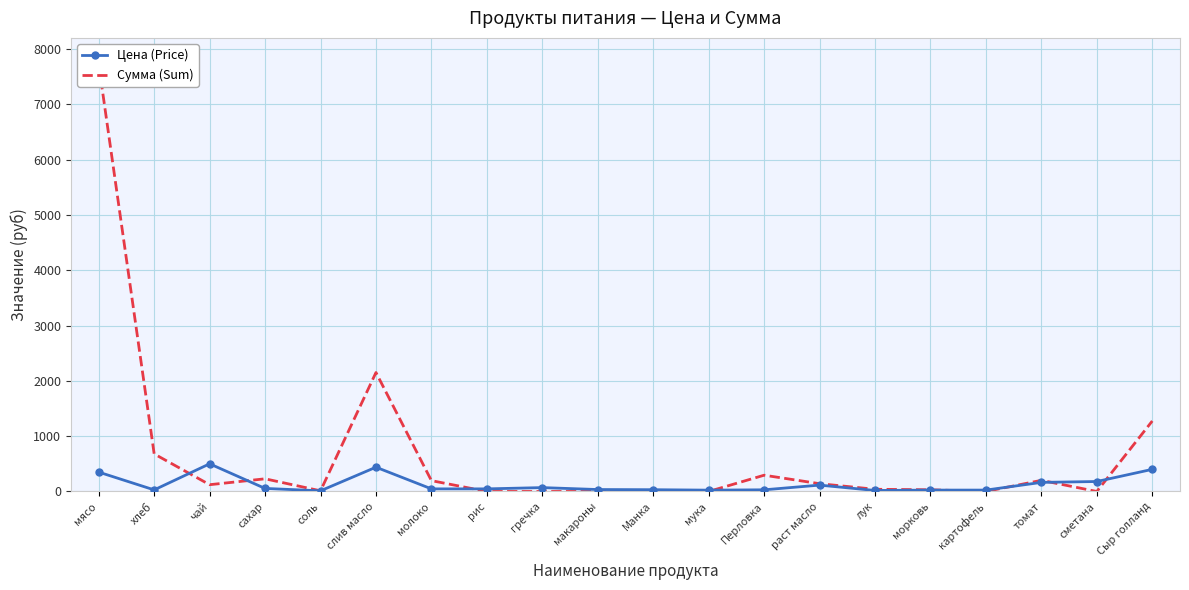

Reading right to left, list all the values displayed in this chart.

Цена (Price): 400.0	180.0	164.3	25.0	25.0	18.0	115.0	30.0	24.0	32.0	35.0	70.0	47.0	47.0	438.9	12.0	55.0	500.0	28.6	350.0
Сумма (Sum): 1274.0	0.0	201.3	0.0	30.6	39.7	140.9	294.0	0.0	0.0	0.0	0.0	0.0	195.8	2150.6	11.8	229.1	122.5	679.0	7717.5